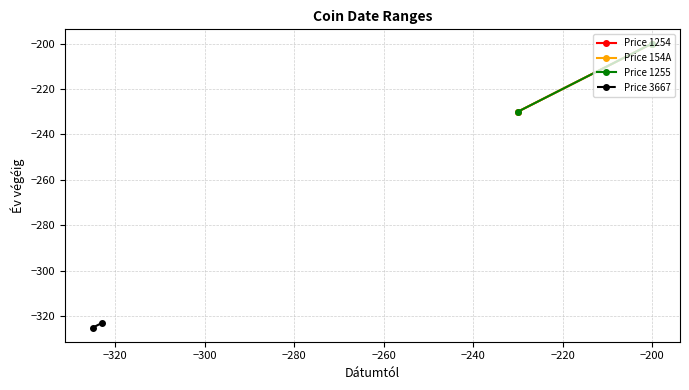

Which series has the largest range (max minus min)?

Price 1254